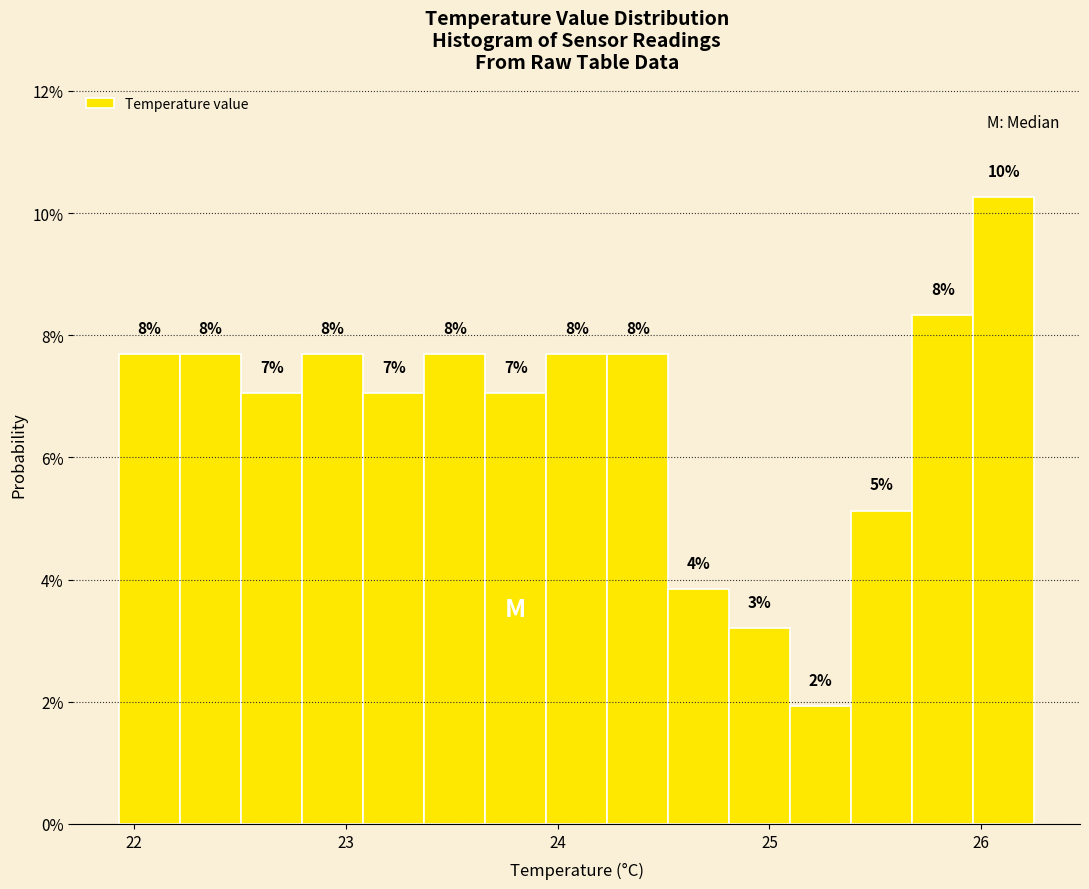

Around what value on the x-axis is the tallest bar? Give the approximate position of its centre, as read against the axis.

26.1